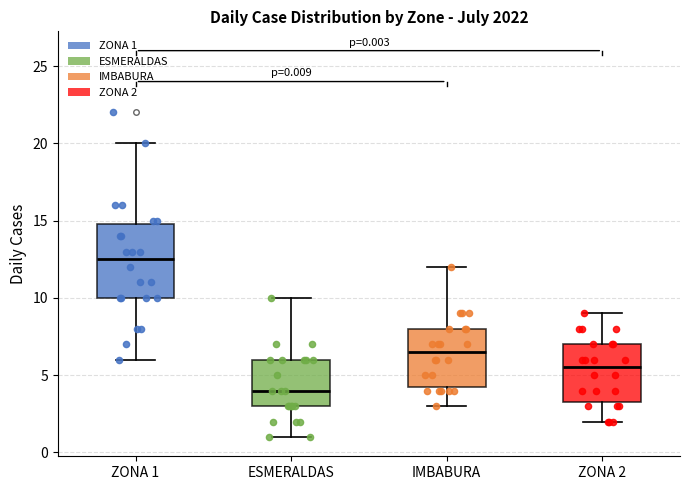

Which box's median line is the lowest?

ESMERALDAS